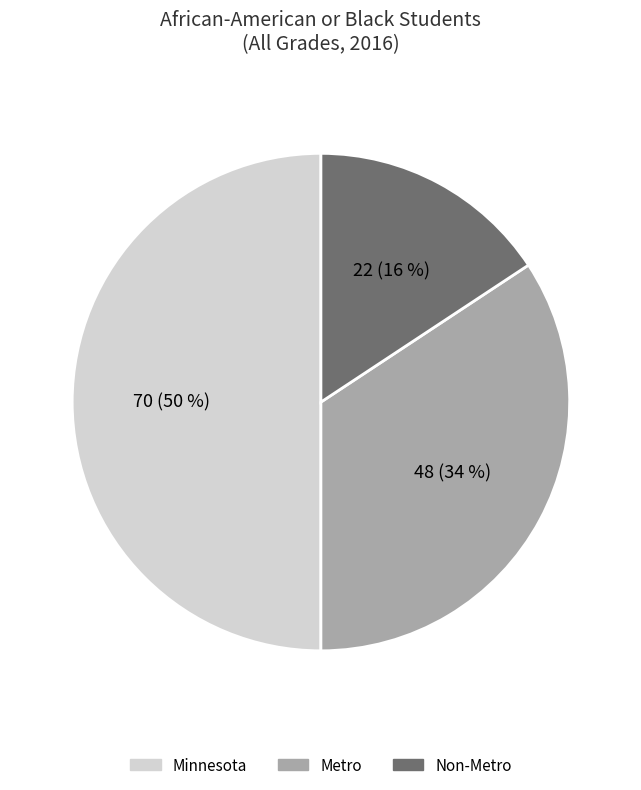

Is the sum of Minnesota and Metro greater than half?

Yes